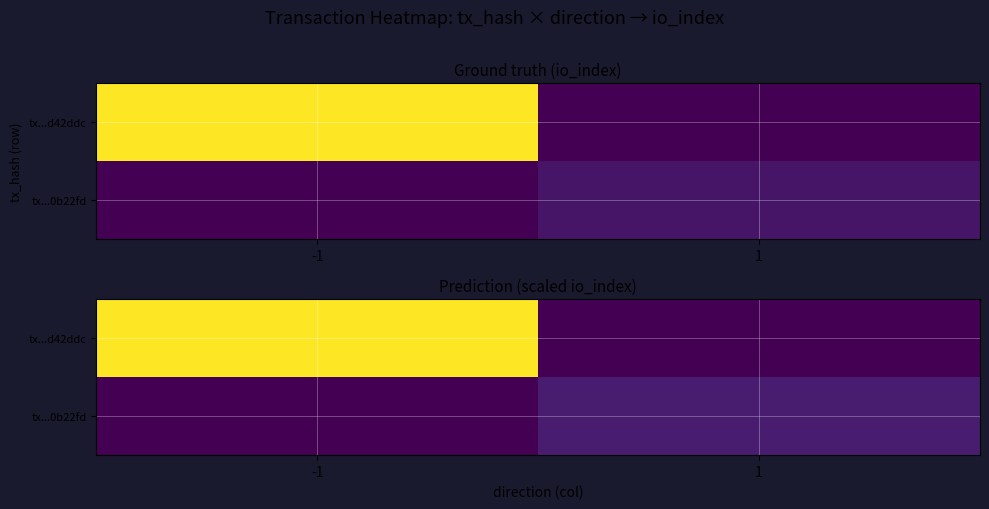

What is the difference between the maximum and minimum values in the tx...d42ddc series?

88.5